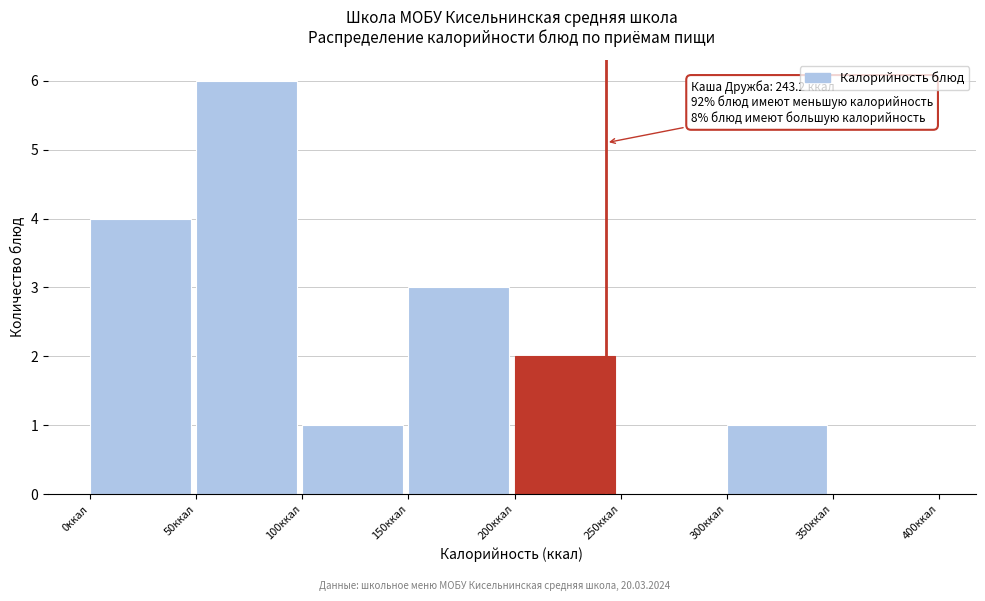

Over which range of the x-axis is the bar tallest?

50 to 100